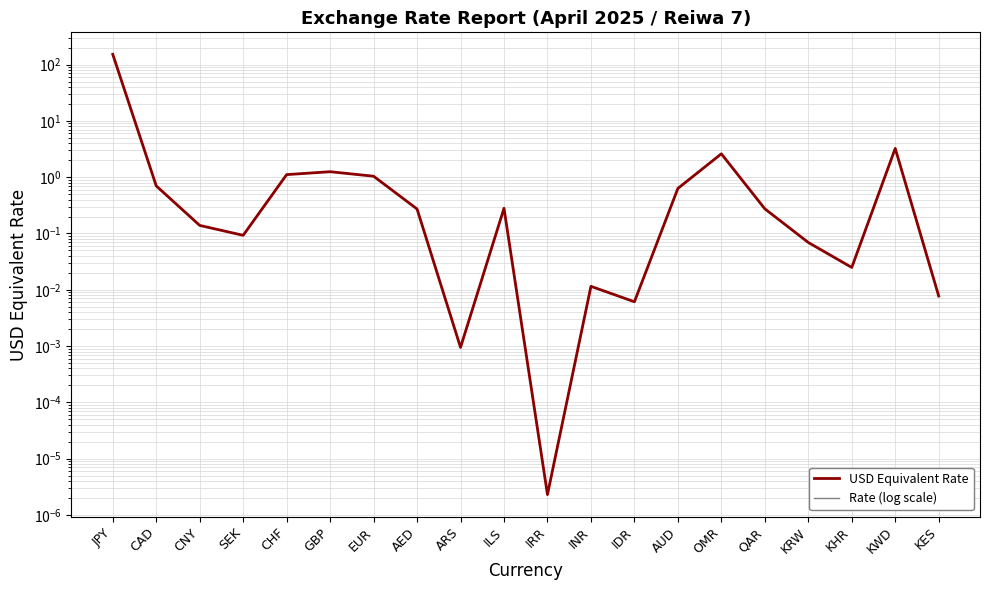

Which series has the largest total across all categories?

USD Equivalent Rate